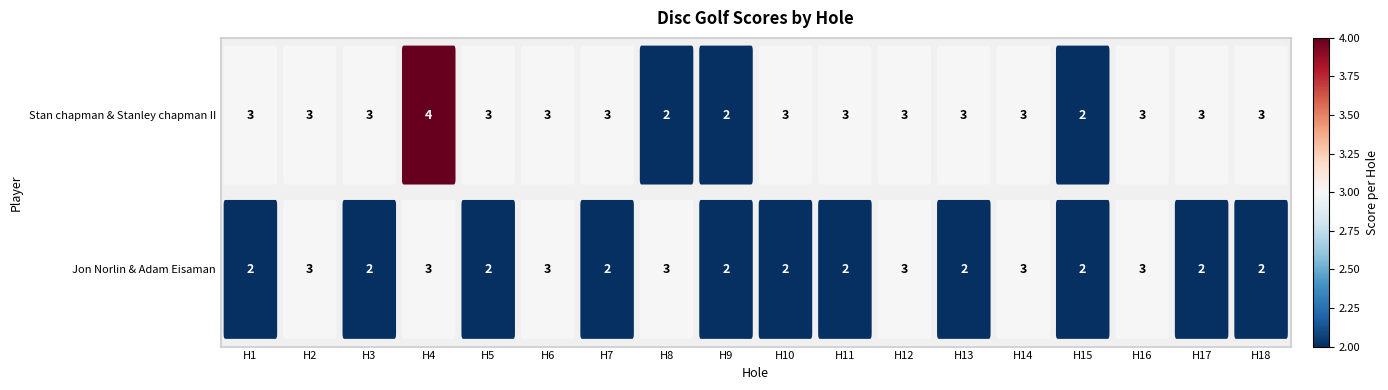

List the series in order of their overall mean, lowest first.

Jon Norlin & Adam Eisaman, Stan chapman & Stanley chapman II